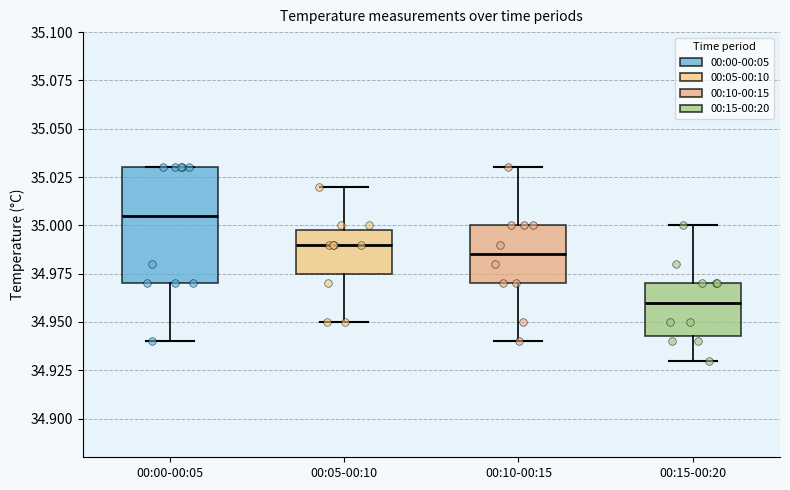

Which box is the tallest, from its lower edge to its upper edge?

00:00-00:05